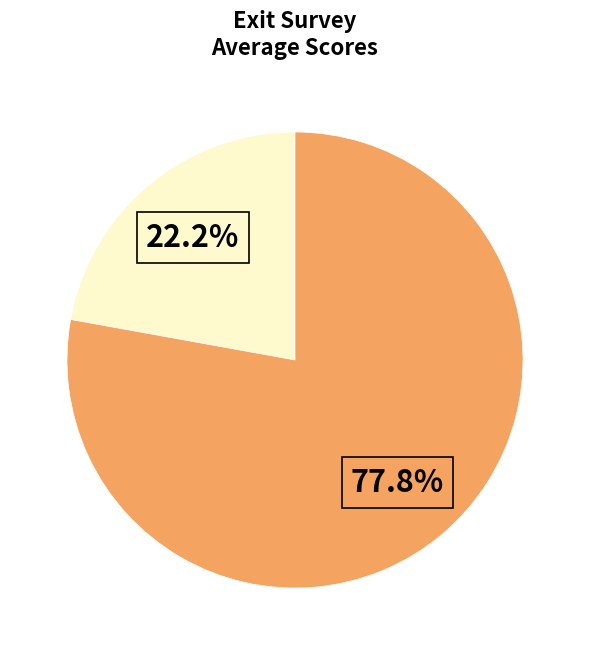

To the nearest percent, what is the average slice percentage?

50%